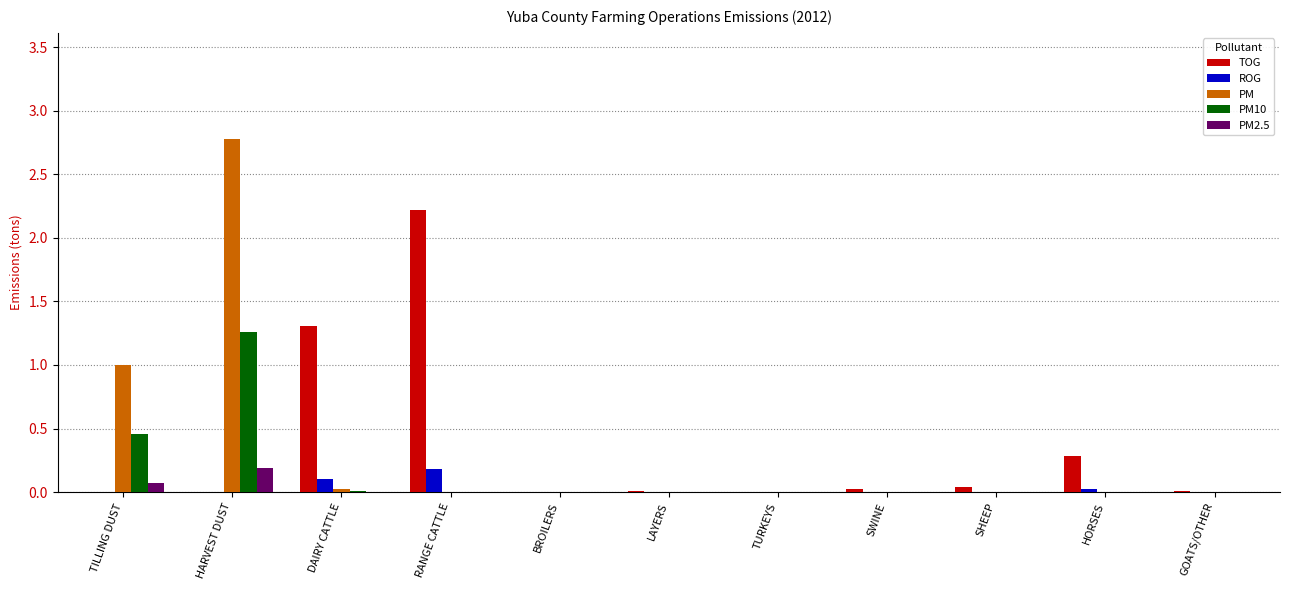

At which category is the sum across all series the highest?

HARVEST DUST